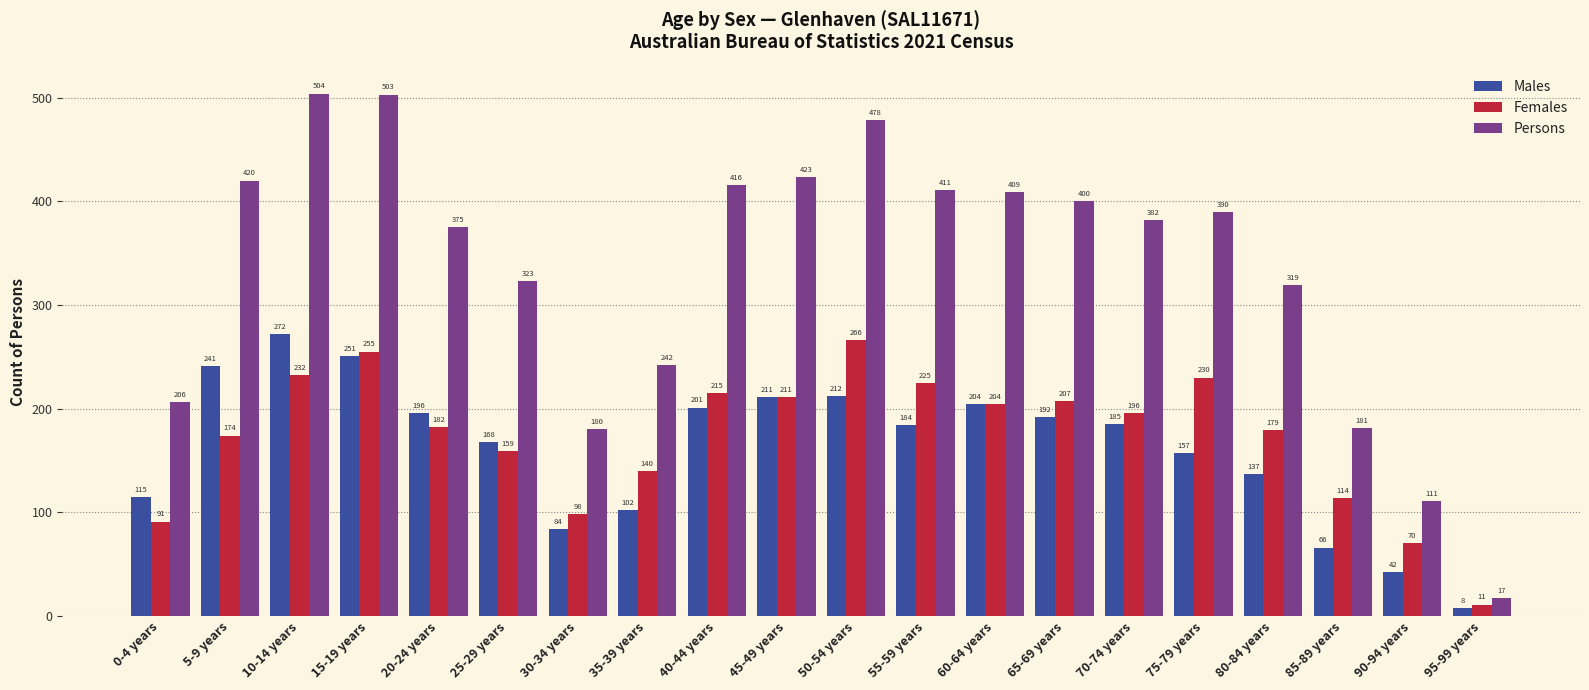

Reading left to right, what are all the values shown in this chart?

Males: 0-4 years=115	5-9 years=241	10-14 years=272	15-19 years=251	20-24 years=196	25-29 years=168	30-34 years=84	35-39 years=102	40-44 years=201	45-49 years=211	50-54 years=212	55-59 years=184	60-64 years=204	65-69 years=192	70-74 years=185	75-79 years=157	80-84 years=137	85-89 years=66	90-94 years=42	95-99 years=8
Females: 0-4 years=91	5-9 years=174	10-14 years=232	15-19 years=255	20-24 years=182	25-29 years=159	30-34 years=98	35-39 years=140	40-44 years=215	45-49 years=211	50-54 years=266	55-59 years=225	60-64 years=204	65-69 years=207	70-74 years=196	75-79 years=230	80-84 years=179	85-89 years=114	90-94 years=70	95-99 years=11
Persons: 0-4 years=206	5-9 years=420	10-14 years=504	15-19 years=503	20-24 years=375	25-29 years=323	30-34 years=180	35-39 years=242	40-44 years=416	45-49 years=423	50-54 years=478	55-59 years=411	60-64 years=409	65-69 years=400	70-74 years=382	75-79 years=390	80-84 years=319	85-89 years=181	90-94 years=111	95-99 years=17